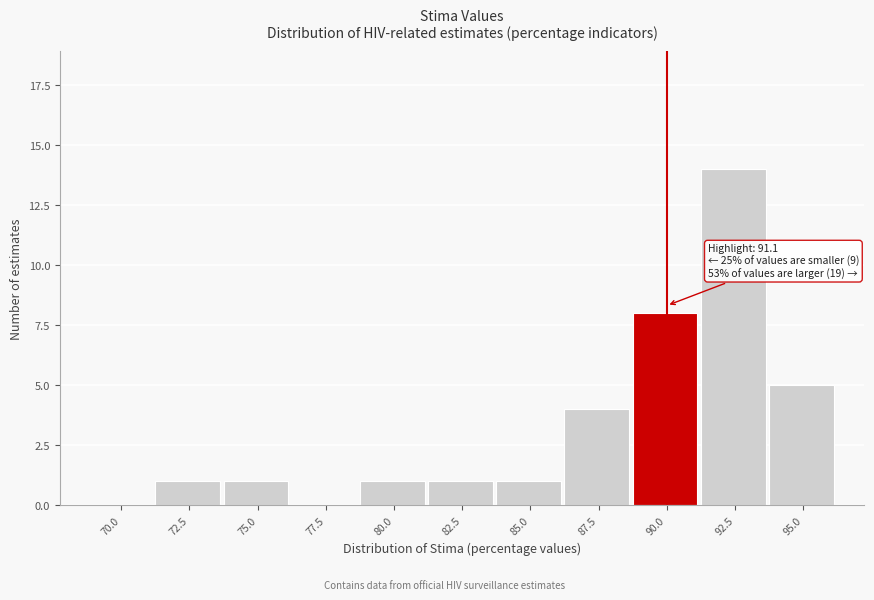

Reading left to right, list all the values displayed in this chart.

70.0=0	72.5=1	75.0=1	77.5=0	80.0=1	82.5=1	85.0=1	87.5=4	90.0=8	92.5=14	95.0=5